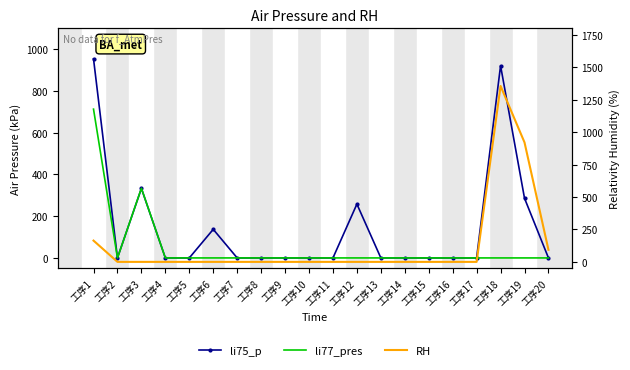

Count the number of data series in this chart.

3